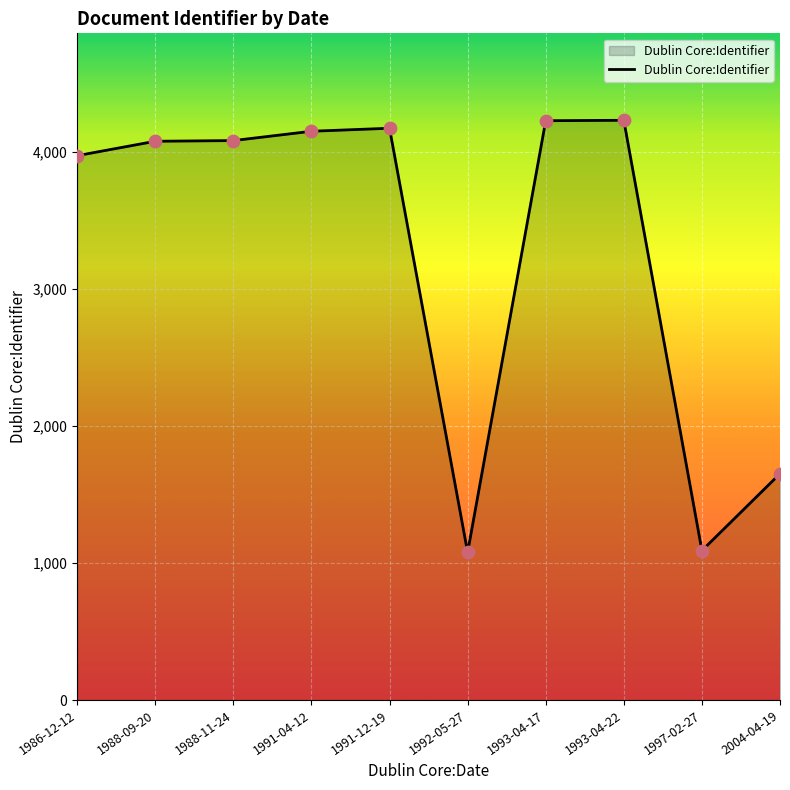

Which has a higher value, 1988-11-24 or 1991-04-12?

1991-04-12